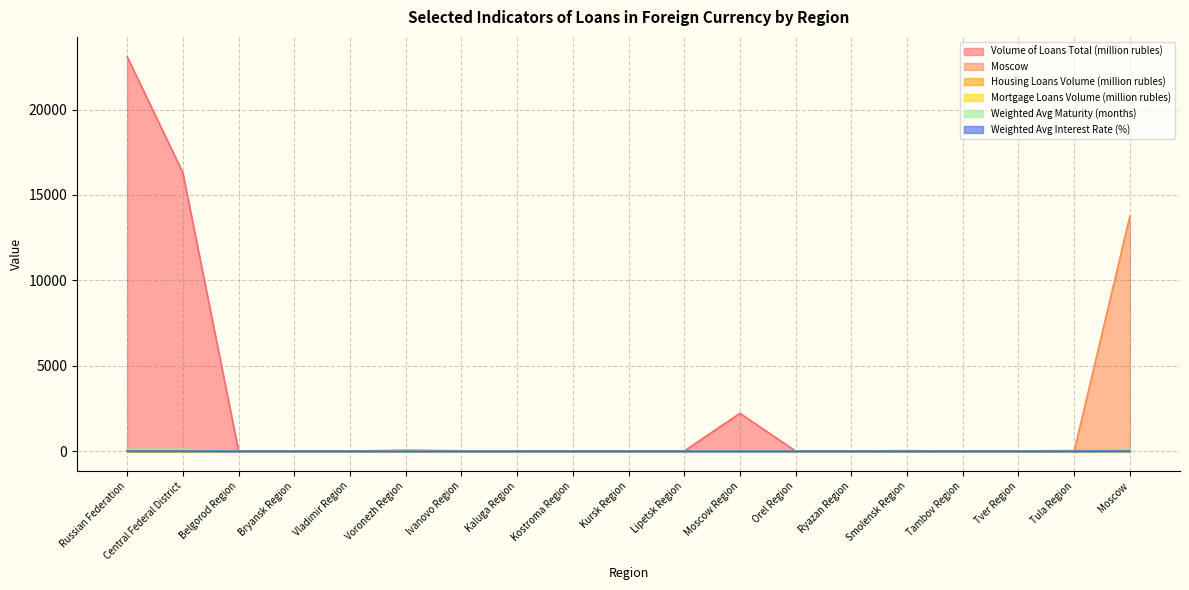

What position from the right is Bryansk Region?

16